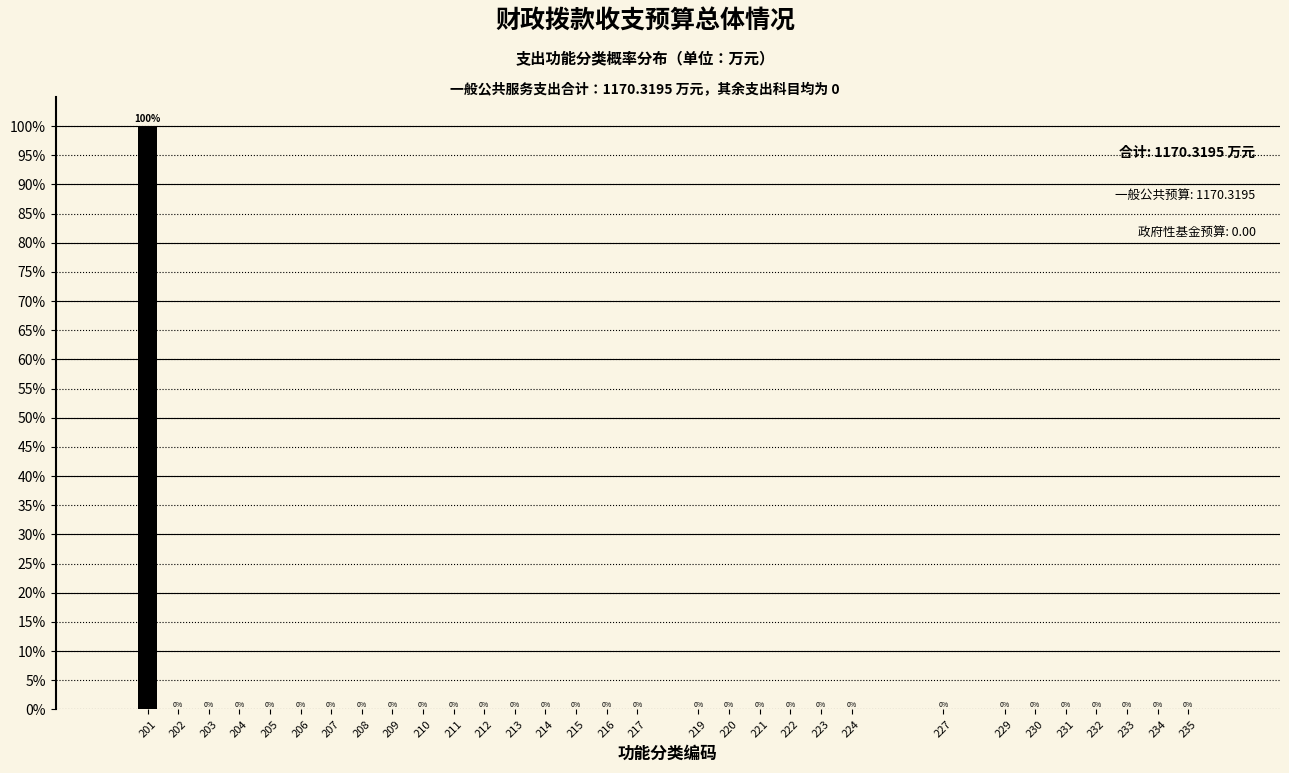

Reading left to right, transcribe all the data shown in this chart.

201=100	202=0	203=0	204=0	205=0	206=0	207=0	208=0	209=0	210=0	211=0	212=0	213=0	214=0	215=0	216=0	217=0	219=0	220=0	221=0	222=0	223=0	224=0	227=0	229=0	230=0	231=0	232=0	233=0	234=0	235=0